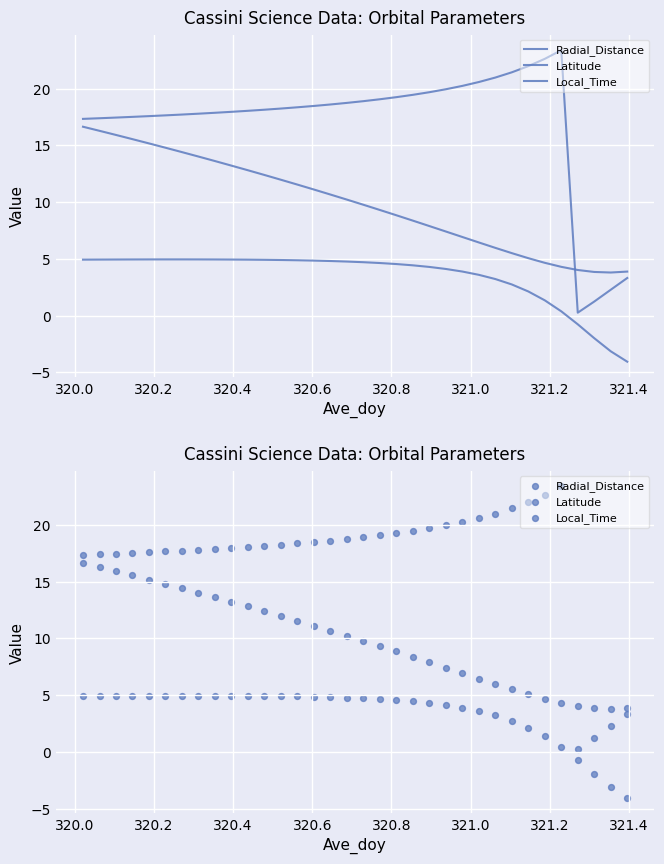

What are all the series names shown in the legend?

Radial_Distance, Latitude, Local_Time